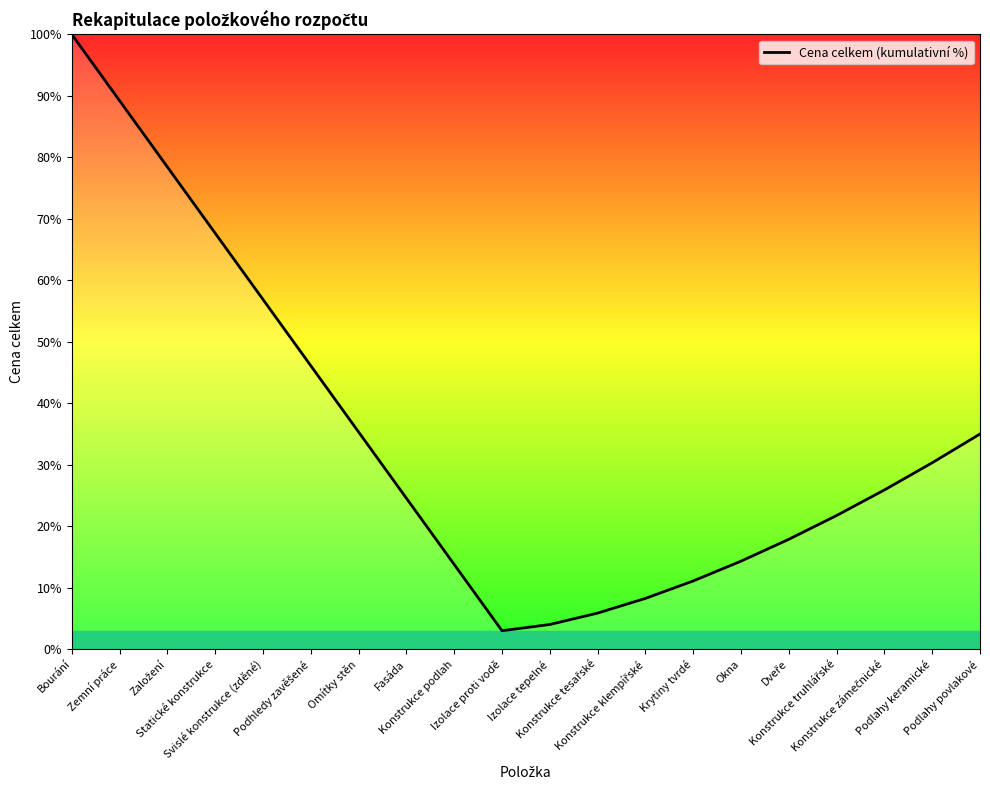

What is the minimum value shown in the chart?

3.0